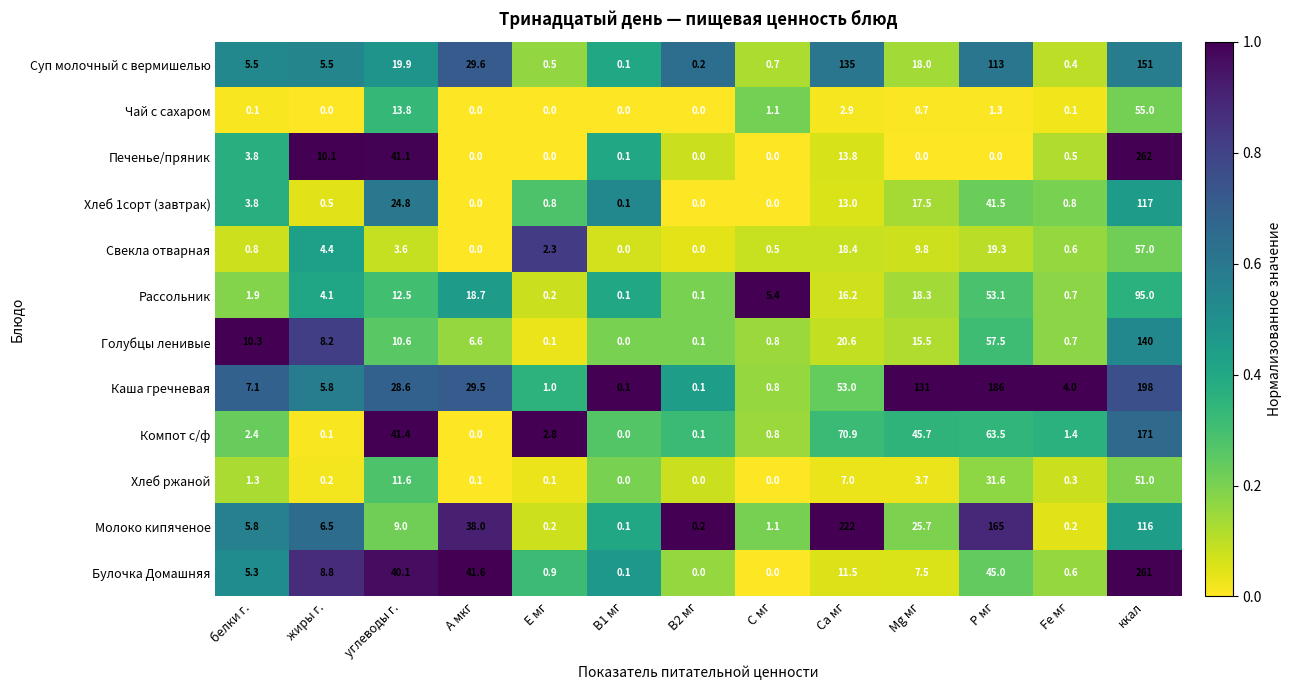

Which series has the largest total across all categories?

Каша гречневая